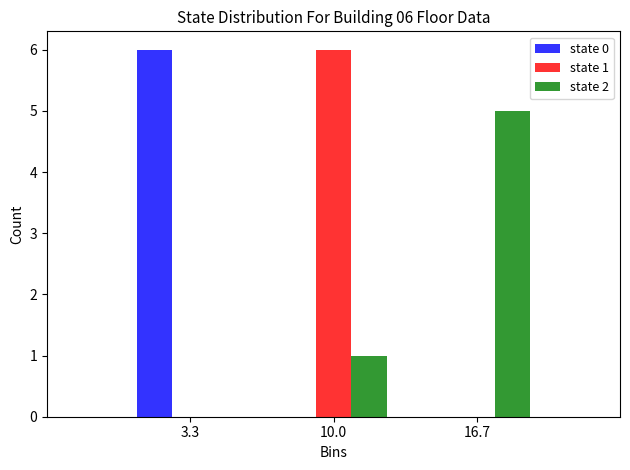

In the state 1 series, which range on the x-axis has the tallest bar?

7 to 13